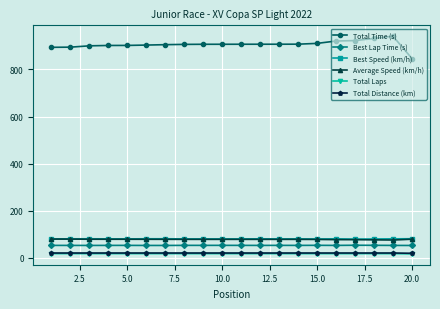

True or false: Total Laps and Best Lap Time (s) cross at least once.

False